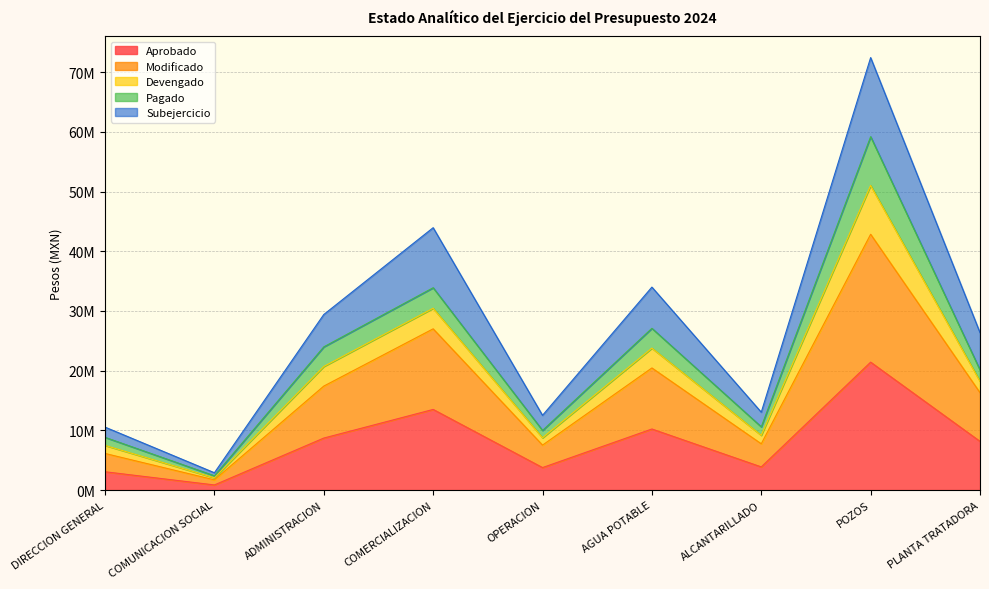

True or false: Devengado and Subejercicio cross at least once.

False